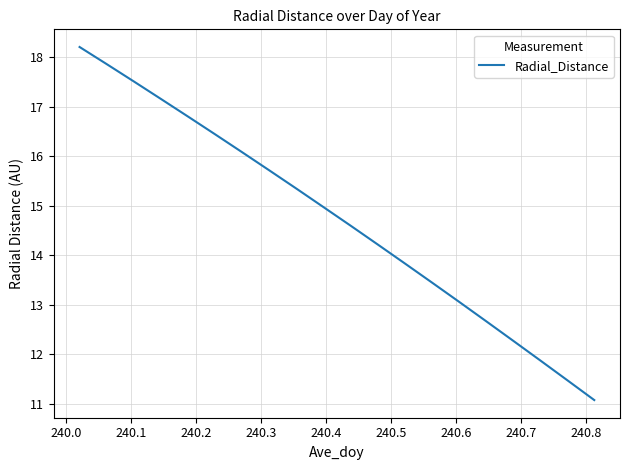

What is the greatest value displayed?

18.2